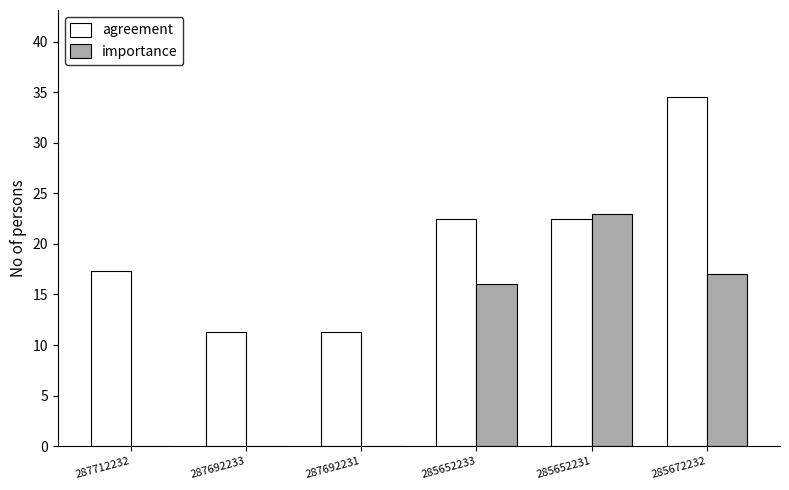

What is the approximate value of agreement at 285652233?

22.5